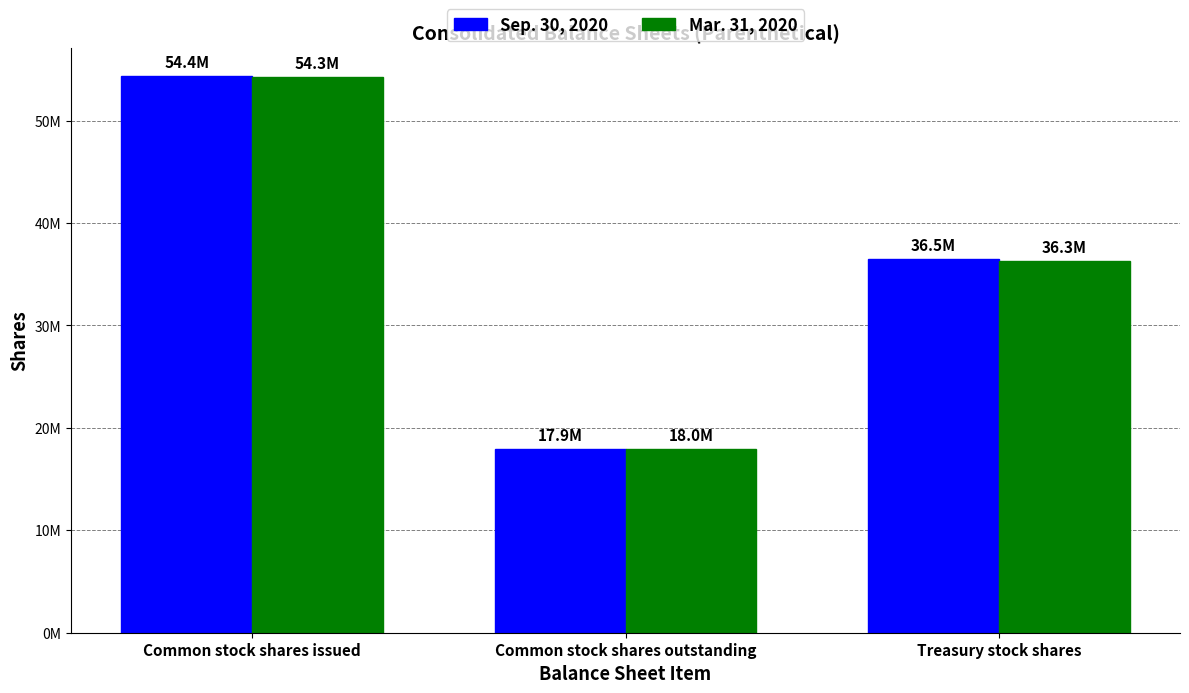

Between Treasury stock shares and Common stock shares outstanding, which is larger?

Treasury stock shares